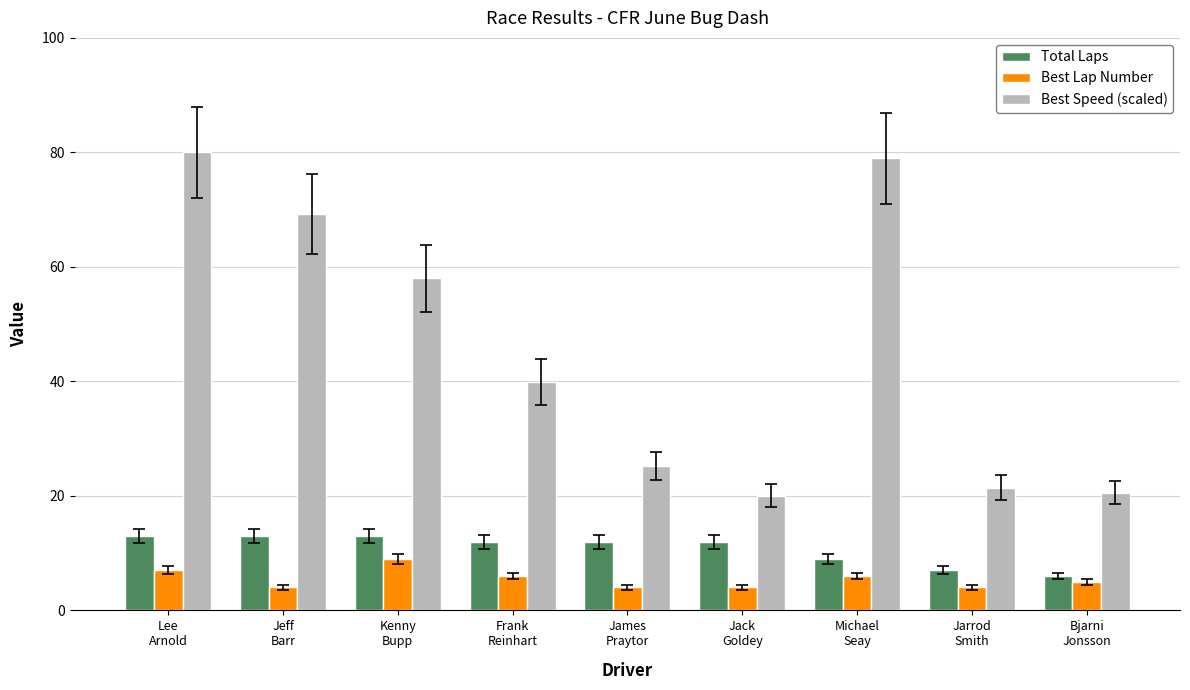

Is the value of Best Speed (scaled) at James
Praytor greater than the value of Total Laps at Michael
Seay?

Yes